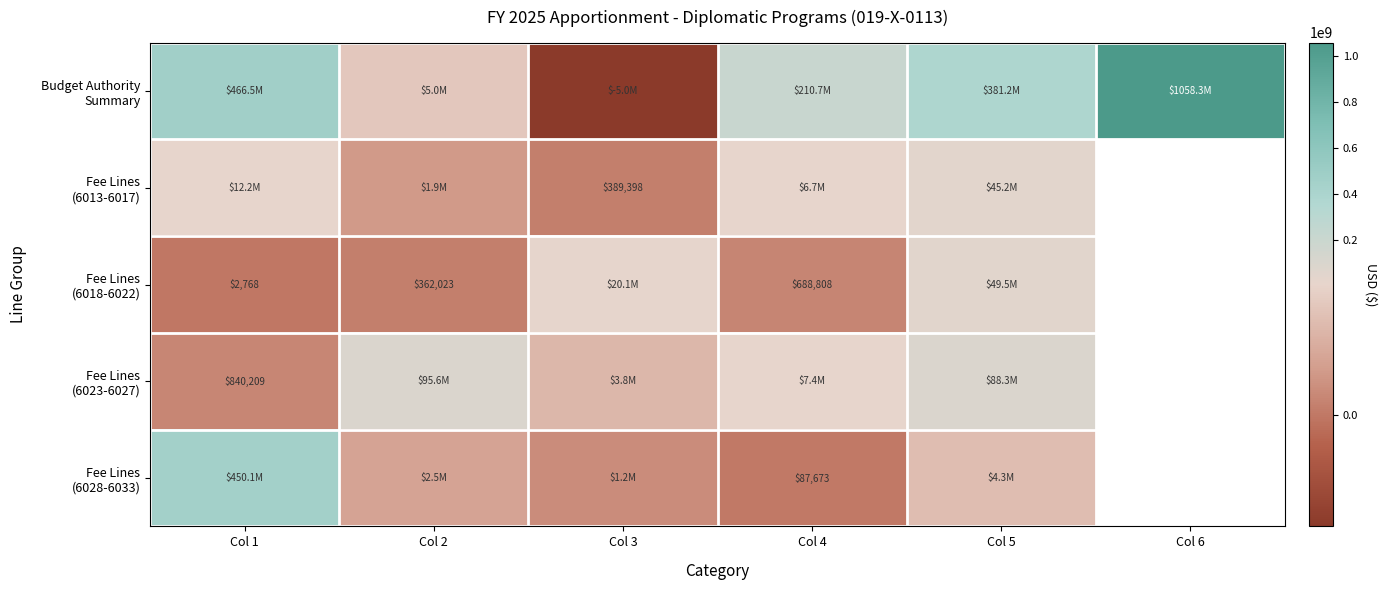

Is it true that Fee Lines (6018-6022) equals 140692.0 at Col 2?

False